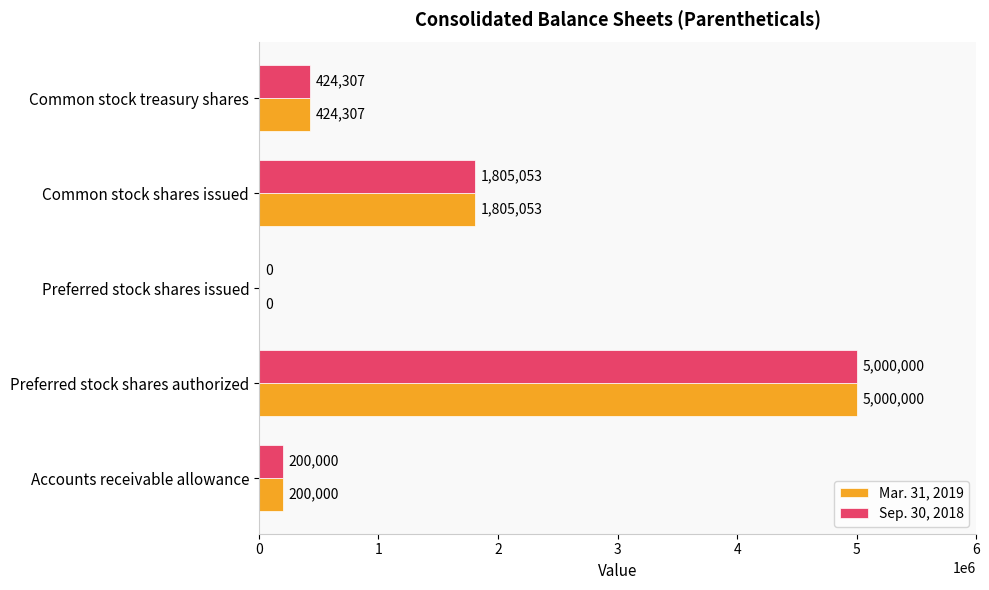

What is the sum of the Mar. 31, 2019 values at Preferred stock shares issued and Accounts receivable allowance?

200000